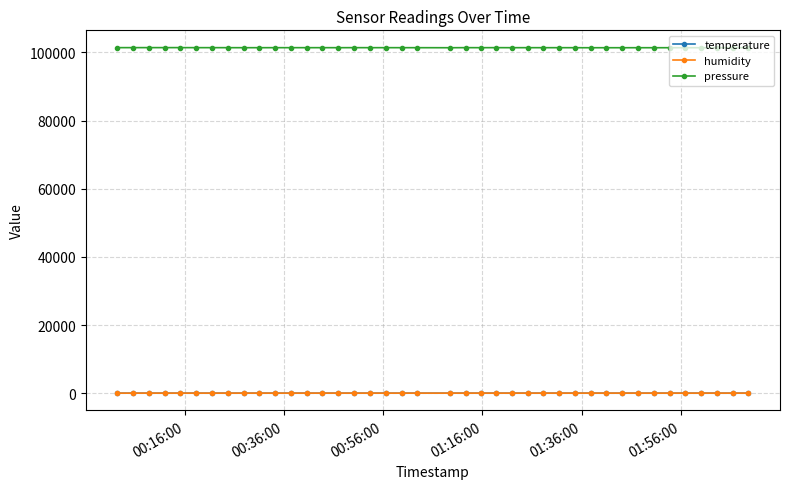

True or false: pressure has more than 2 interior local peaks.

True